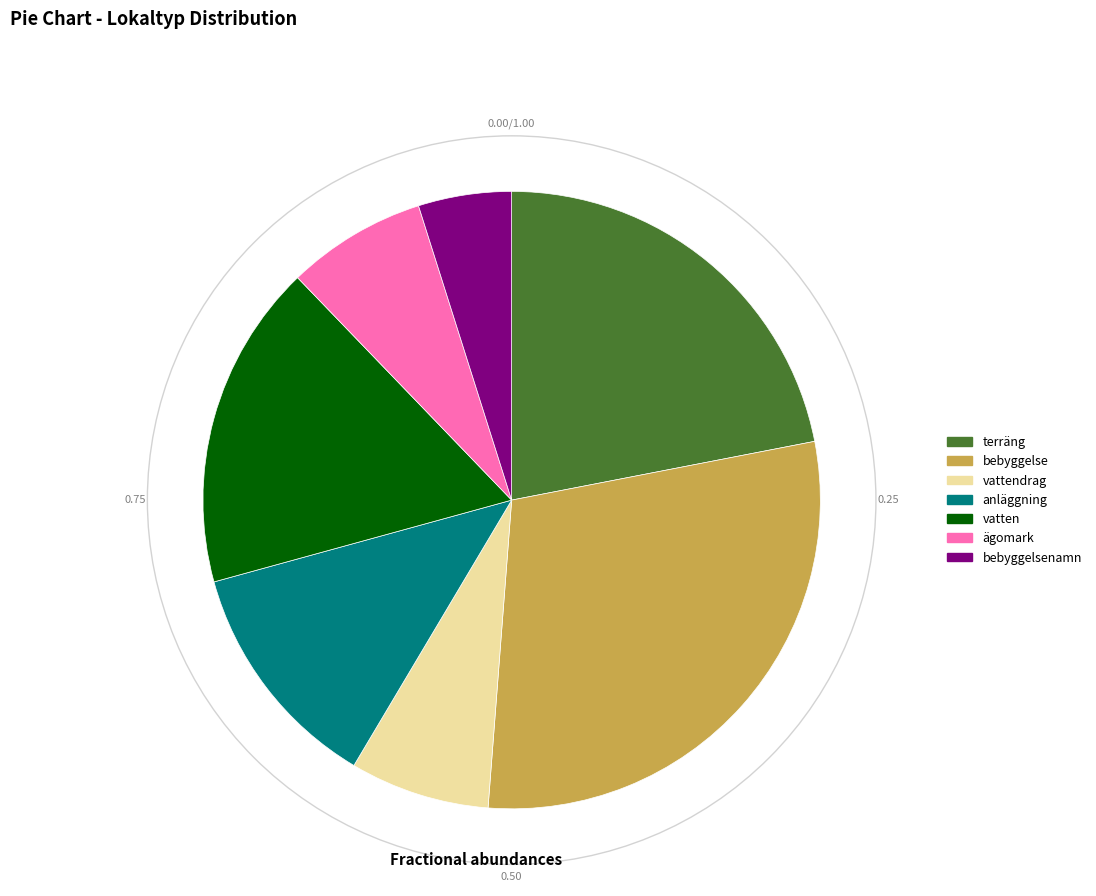

Is there any slice that represents more than half of the pie?

No